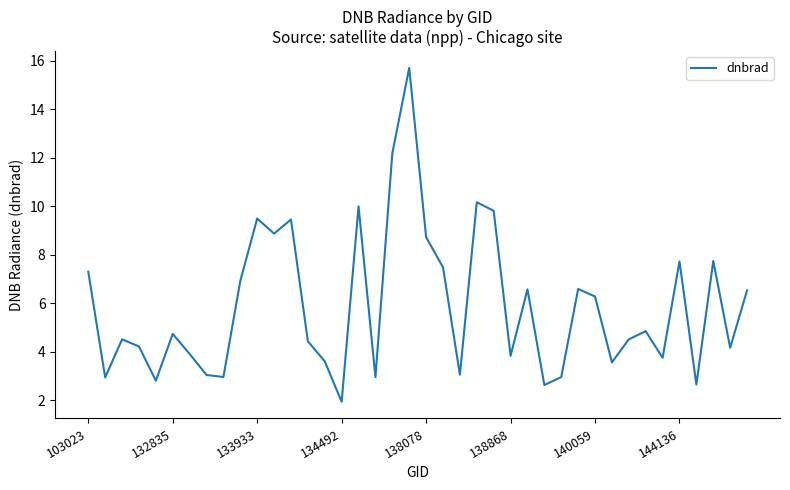

What is the greatest value displayed?

15.7